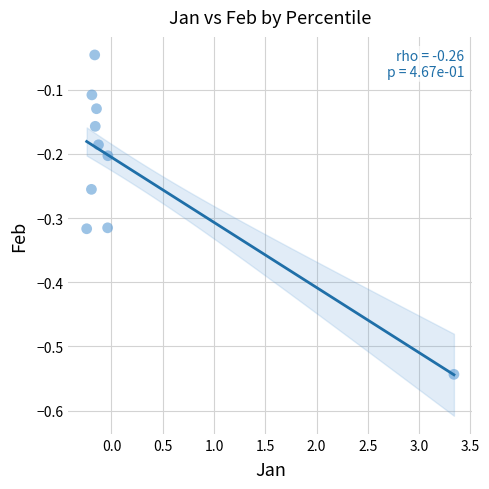

What is the range of Y values (max minus min)?

0.5